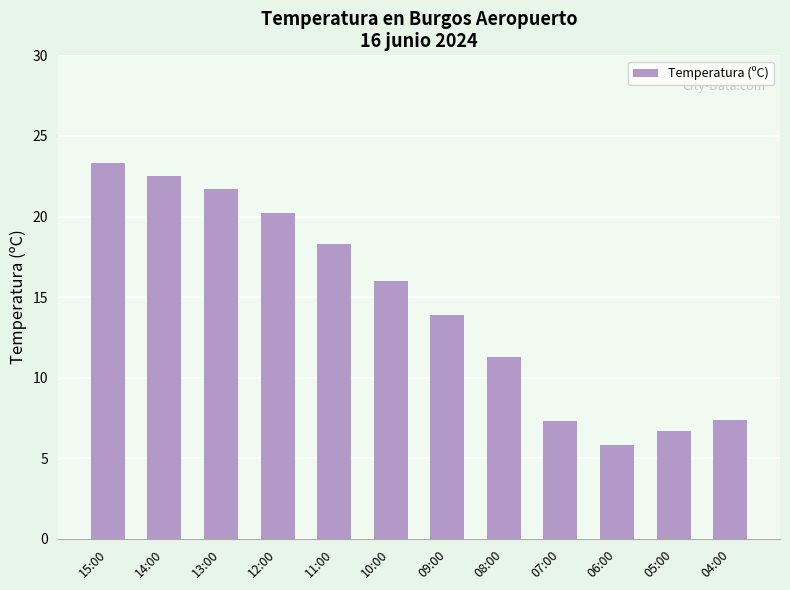

What is the greatest value displayed?

23.3